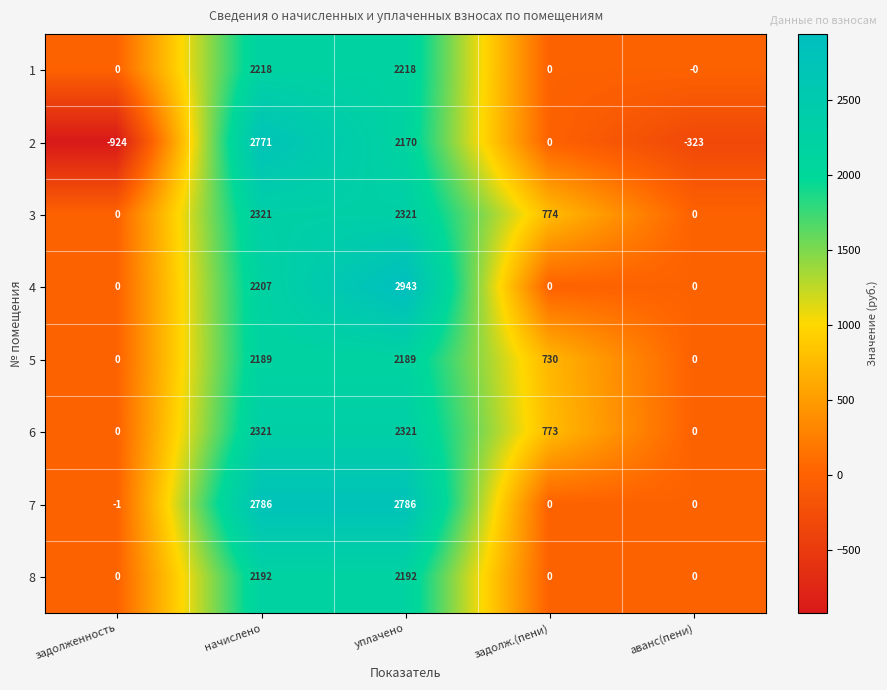

At which category is the sum across all series the highest?

уплачено